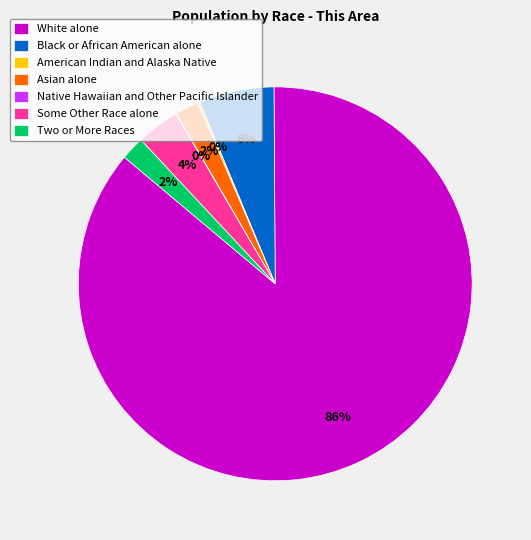

Between Some Other Race alone and Black or African American alone, which is larger?

Black or African American alone